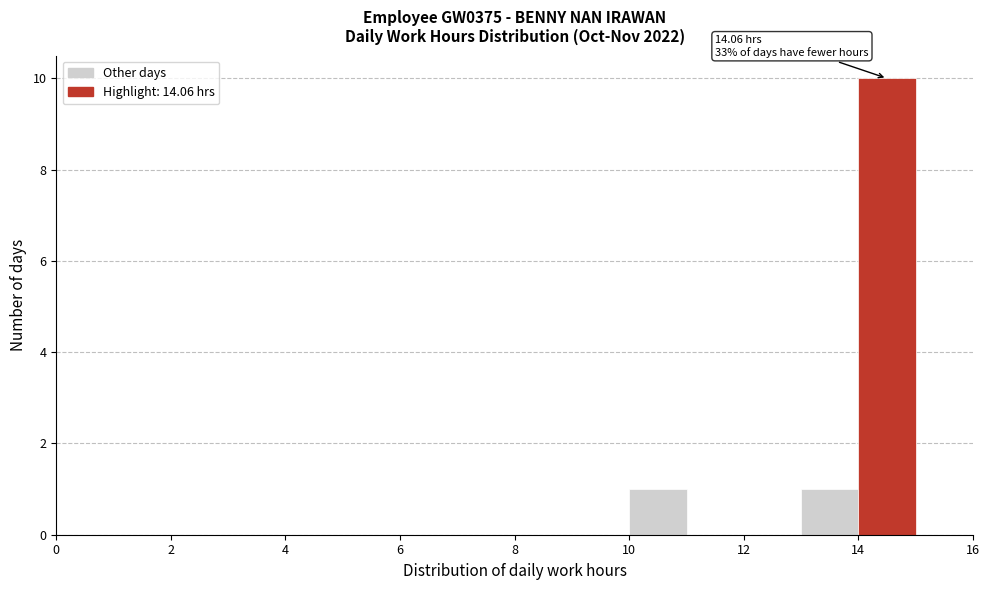

Which range on the x-axis has the tallest bar?

14 to 15